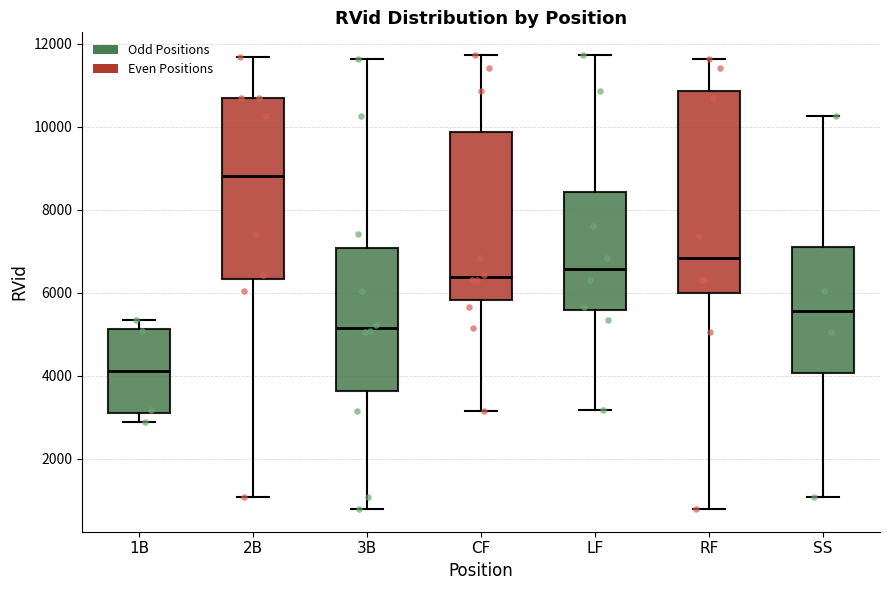

Which box's median line is the lowest?

1B